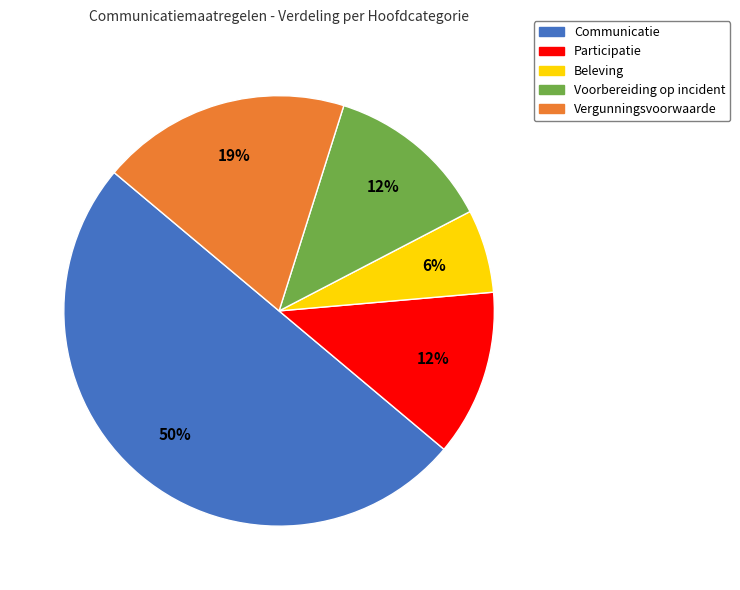

Which category has the smallest portion of the pie?

Beleving